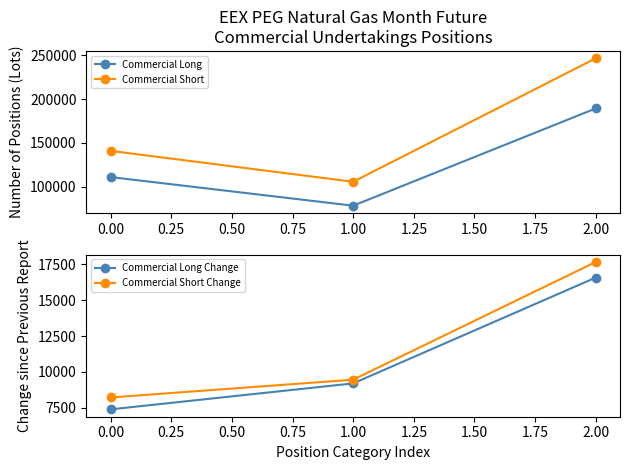

What is the value of the Commercial Long point at the 2nd from the left?

78399